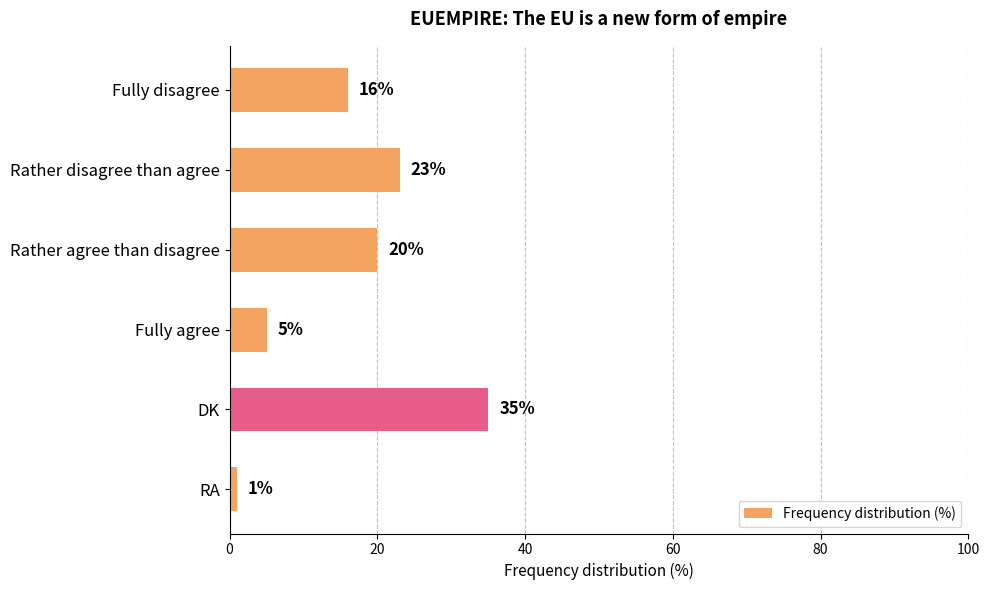

Rank the categories by value from lowest to highest.

RA, Fully agree, Fully disagree, Rather agree than disagree, Rather disagree than agree, DK